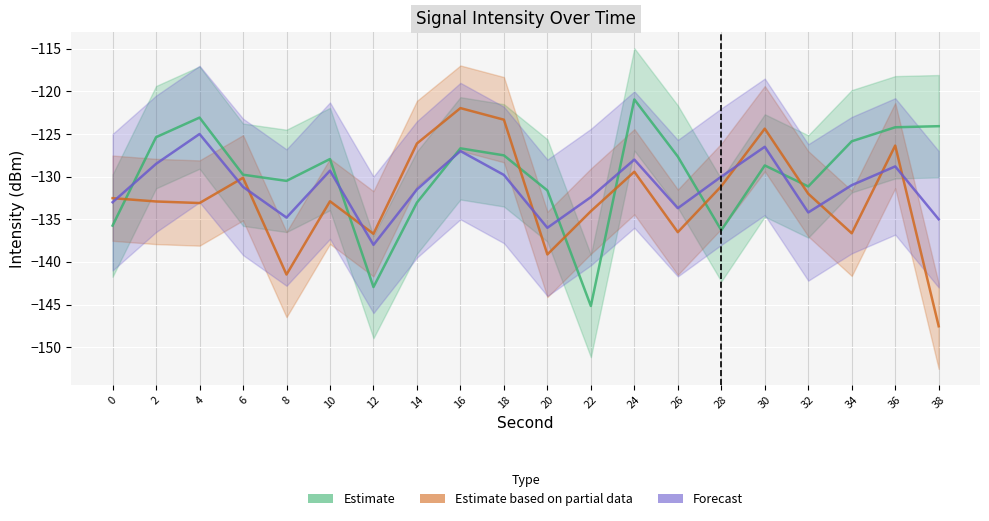

True or false: Forecast and Estimate based on partial data cross at least once.

True